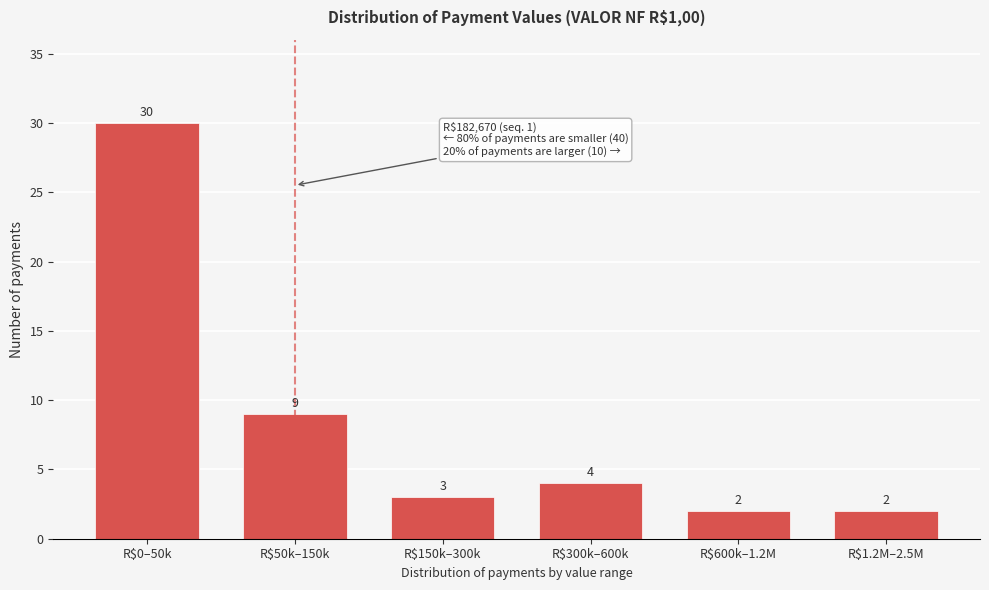

Reading right to left, what are all the values shown in this chart?

2	2	4	3	9	30